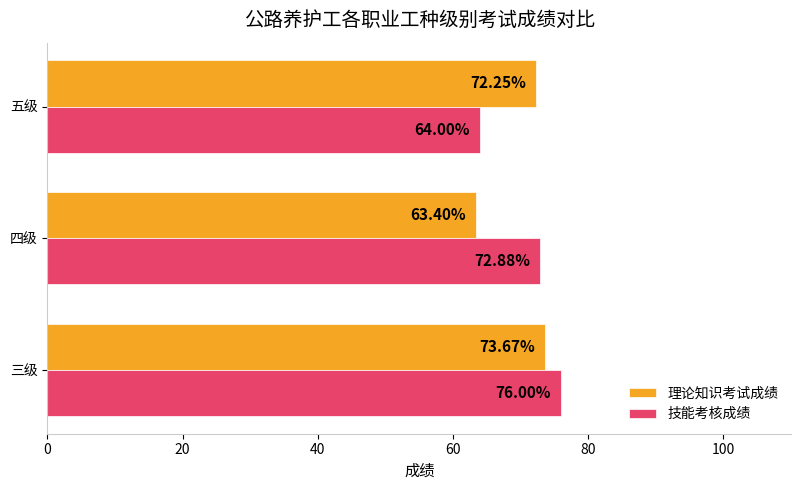

What are all the series names shown in the legend?

理论知识考试成绩, 技能考核成绩